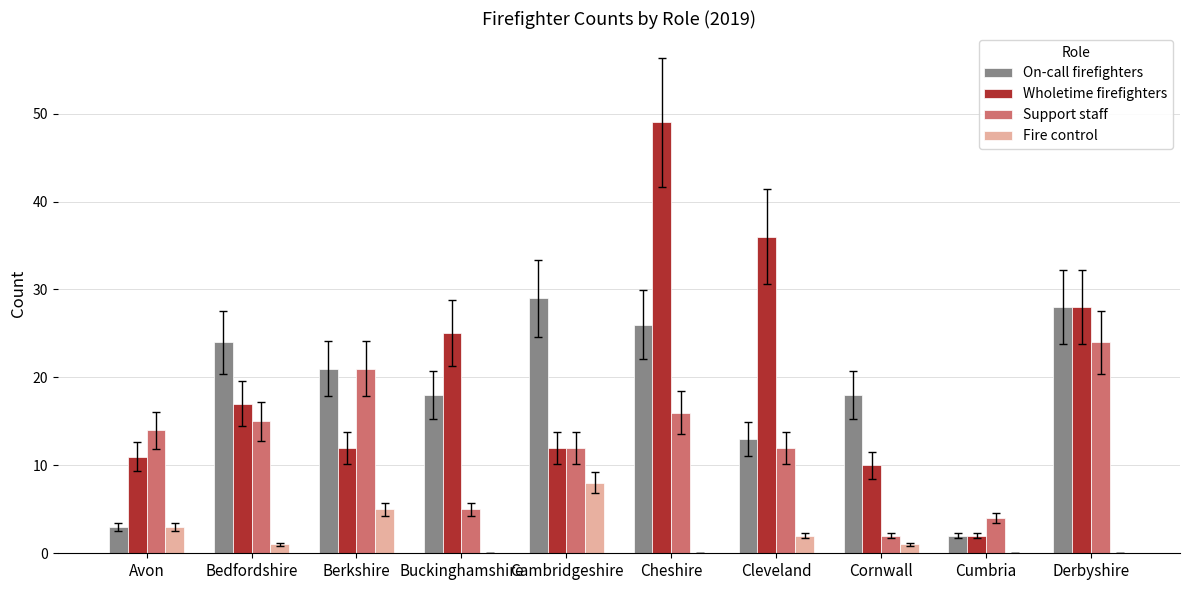

What is the approximate value of On-call firefighters at Bedfordshire, to the nearest 10?

20